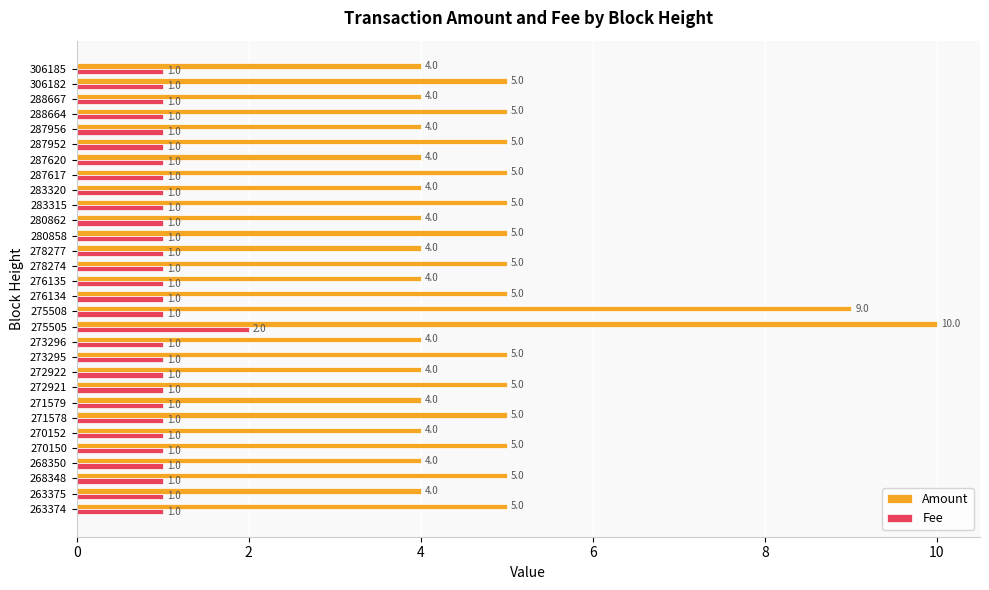

What is the sum of the Amount values at 283320 and 270150?

9